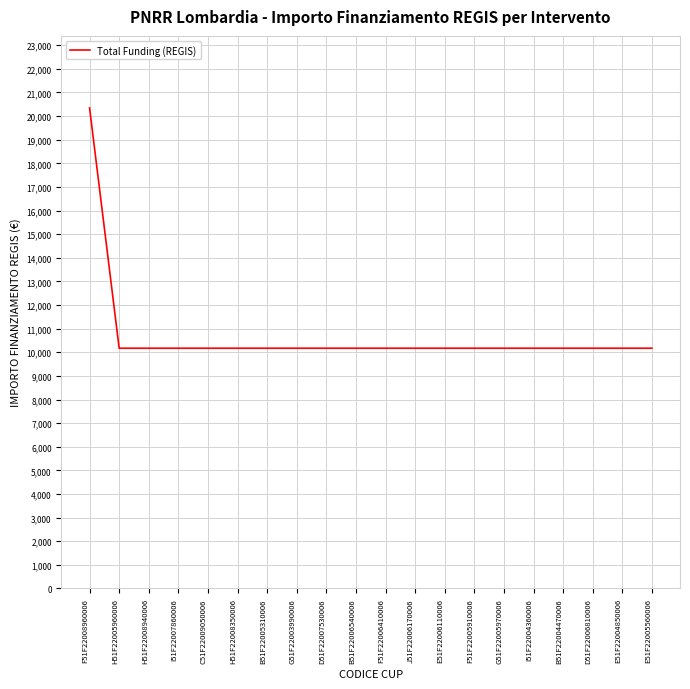

Is it true that the value at J51F22006170006 is 13744?

False